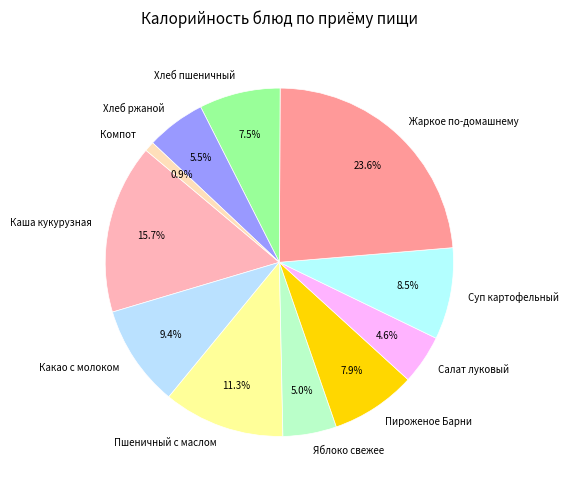

How many segments does this pie chart have?

11